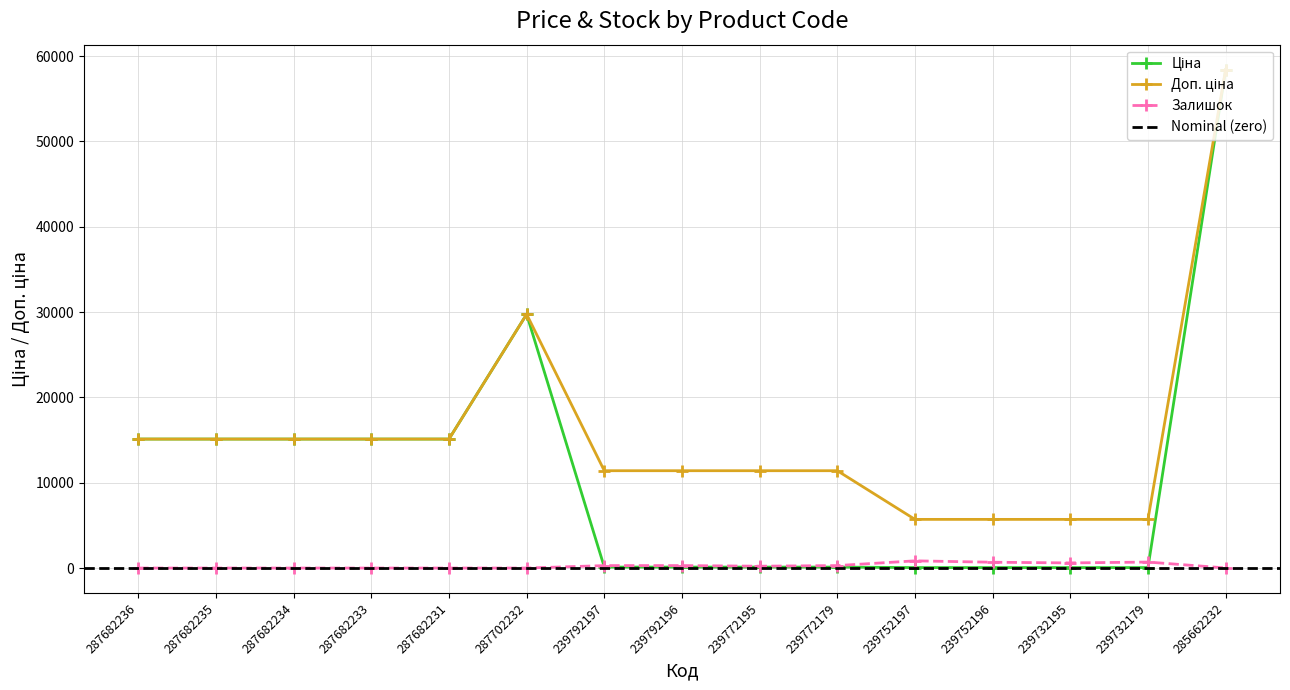

What is the label of the 4th point from the right?

239752196